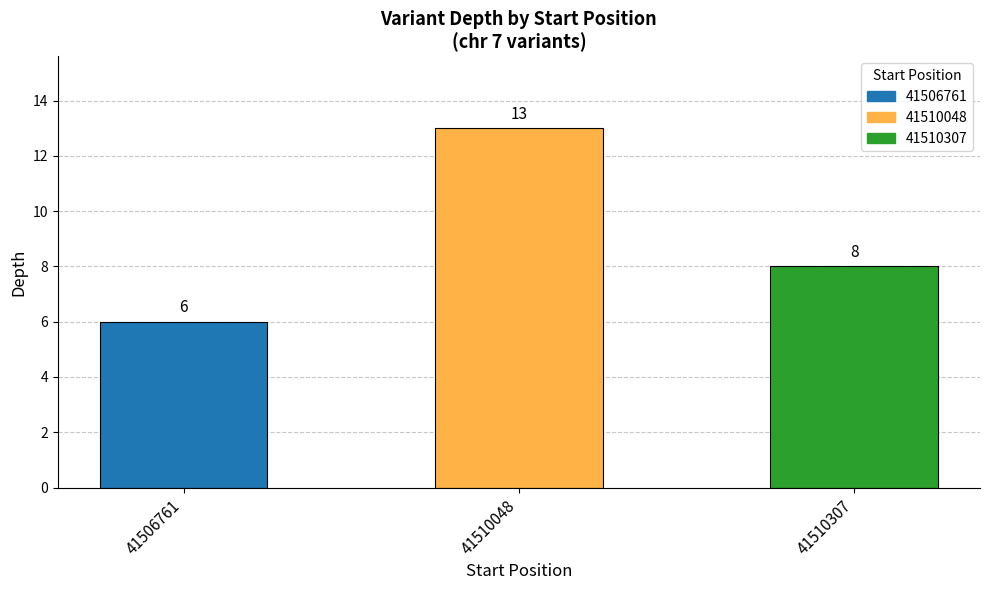

How many values are between 6 and 13?

3